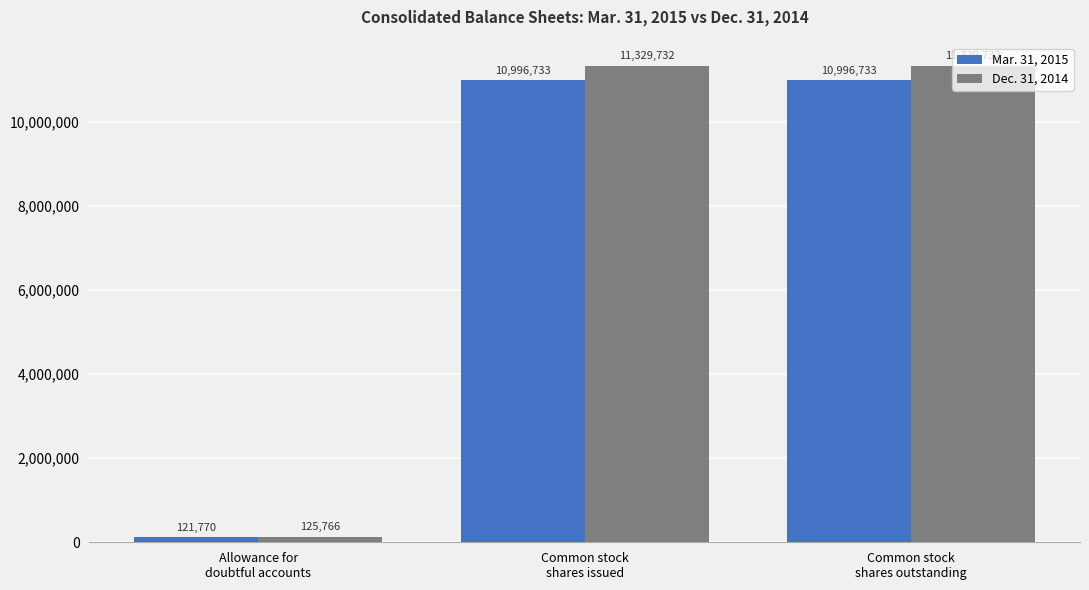

What is the average value of the Dec. 31, 2014 series?

7595077